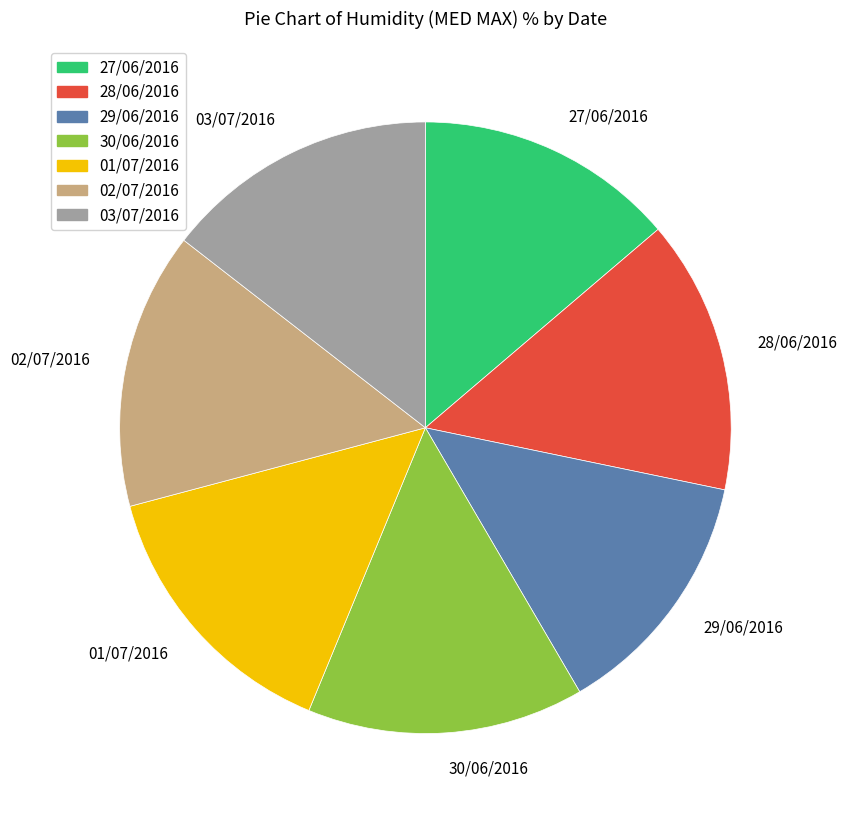

The 28/06/2016 slice represents 6% of the pie. True or false?

False